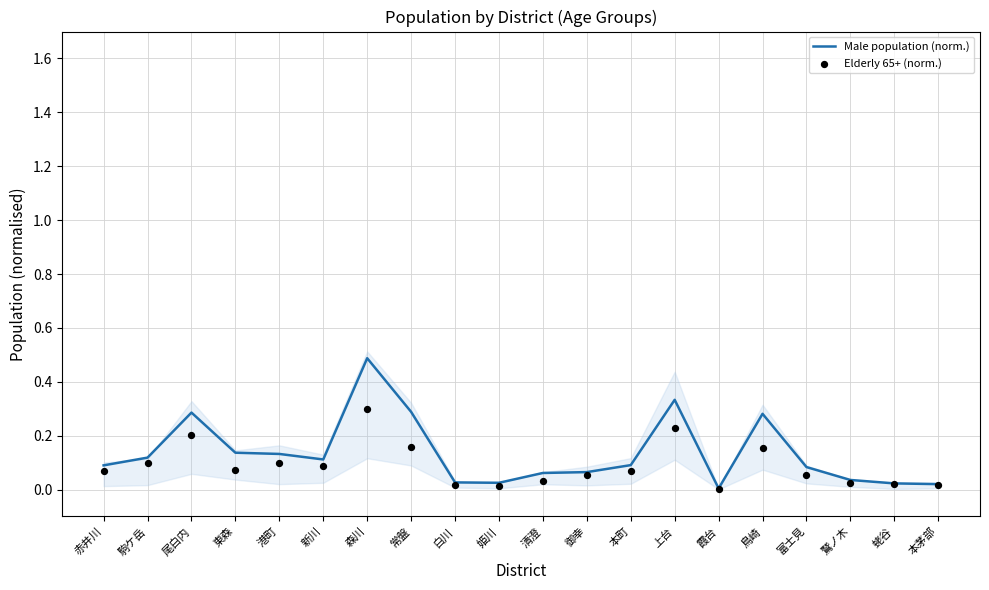

What is the total value across all series at 富士見?

0.1